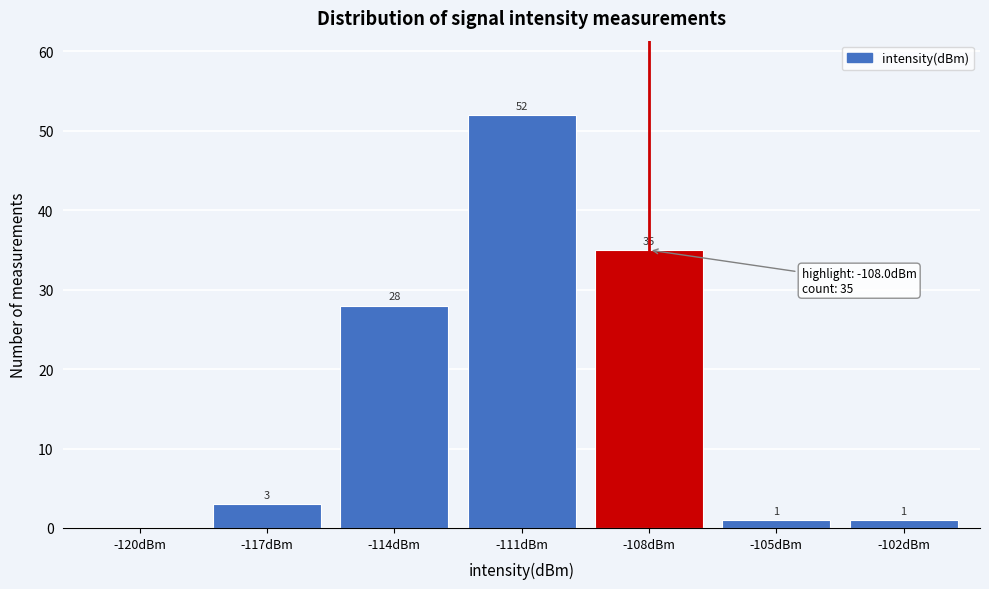

Reading left to right, extract all data points from this chart.

-120dBm=0	-117dBm=3	-114dBm=28	-111dBm=52	-108dBm=35	-105dBm=1	-102dBm=1